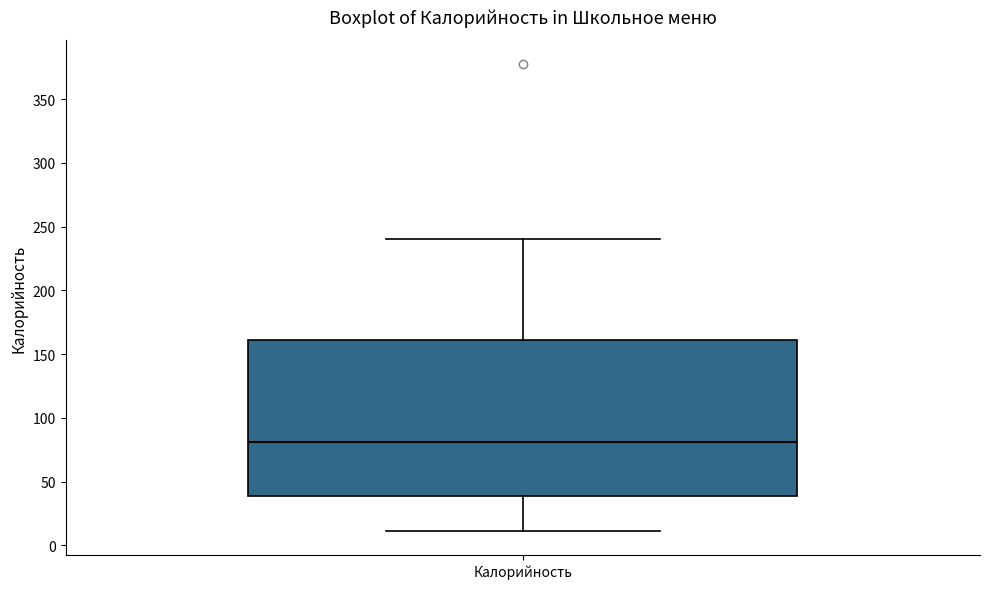

Where is the lower edge of the box for Калорийность on the y-axis? The values are not printed on the chart, so give them approximately, as read against the axis.

40